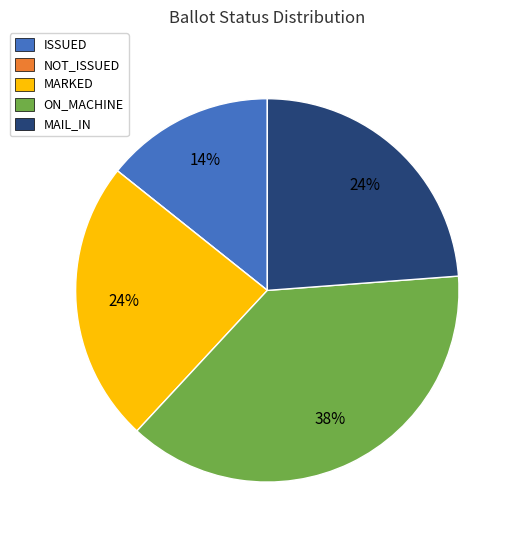

What is the largest slice in the pie chart?

ON_MACHINE